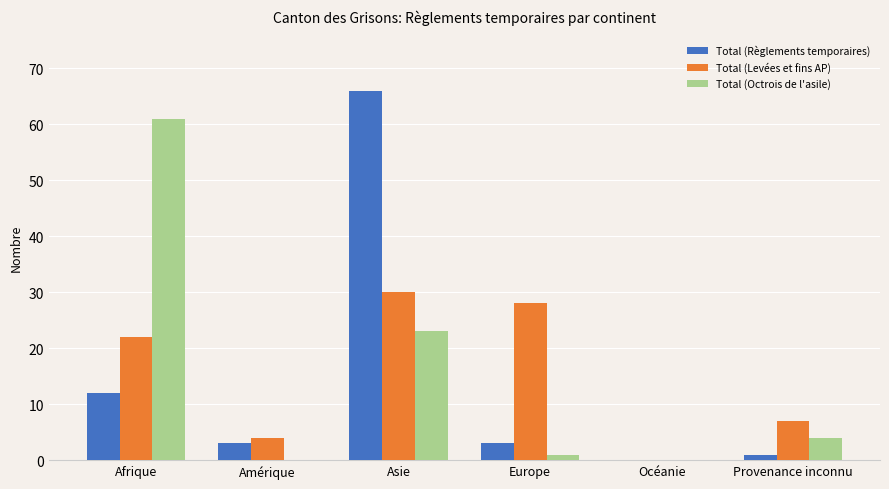

Between Amérique and Asie, which series saw the biggest shift?

Total (Règlements temporaires)